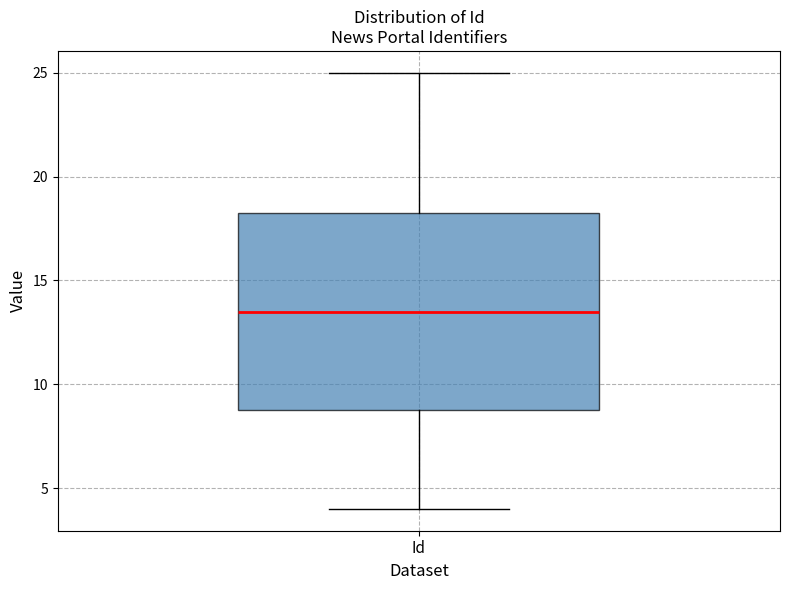

Where is the upper edge of the box for Id on the y-axis? The values are not printed on the chart, so give them approximately, as read against the axis.

18.5